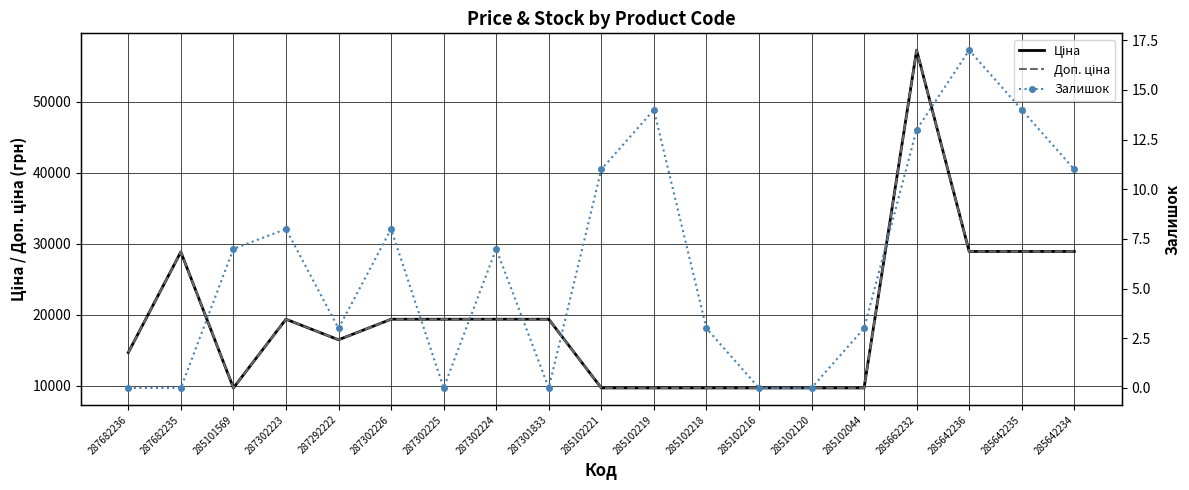

What position from the left is 287682235?

2